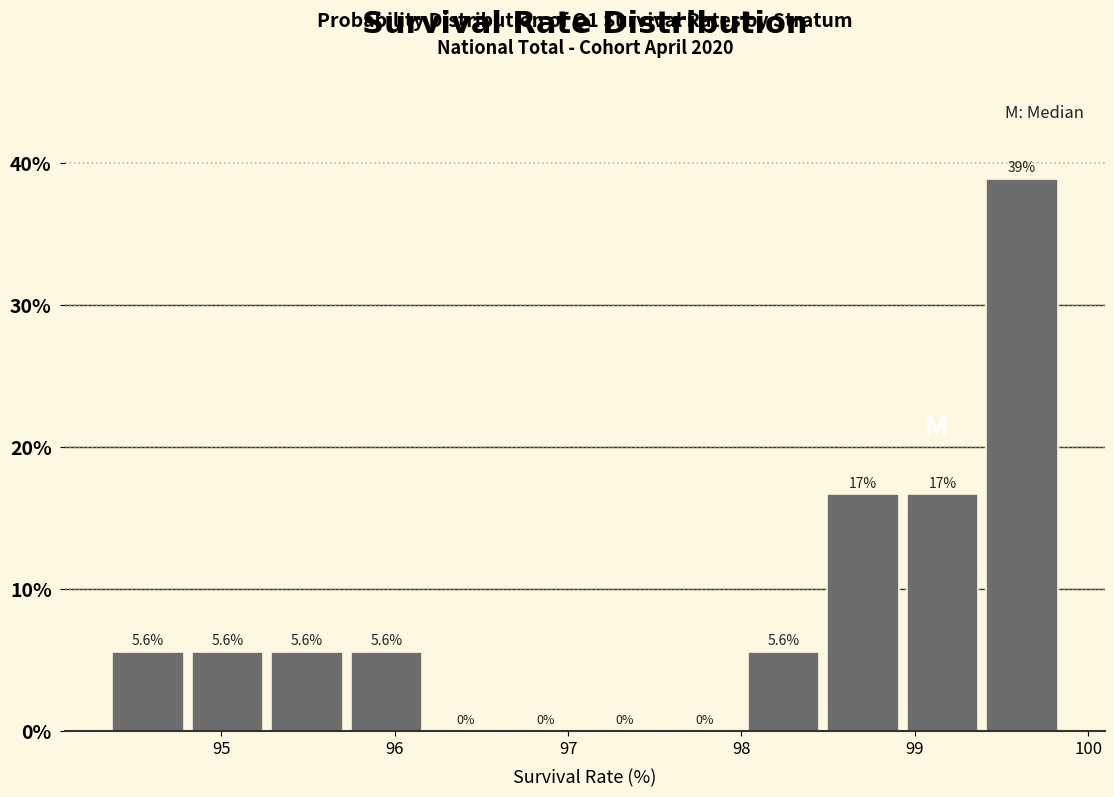

Which range on the x-axis has the tallest bar?

99.4 to 99.9